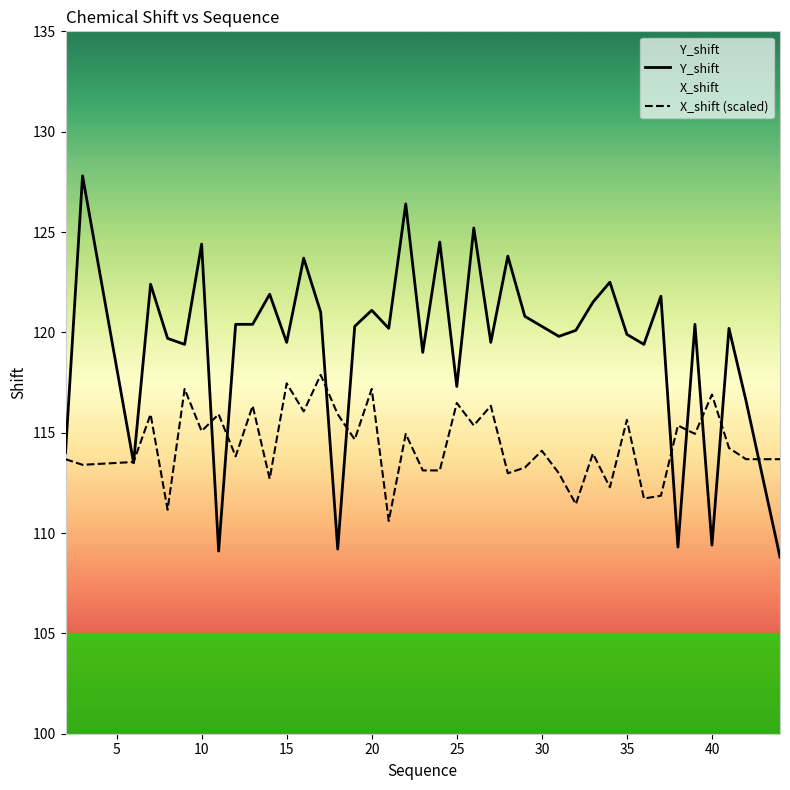

What is the minimum value shown in the chart?

108.8